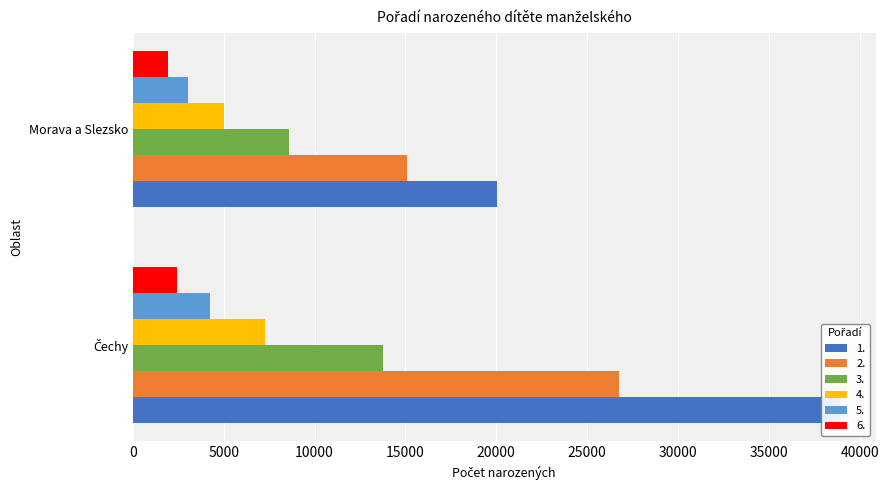

What is the total value across all series at Morava a Slezsko?

53768